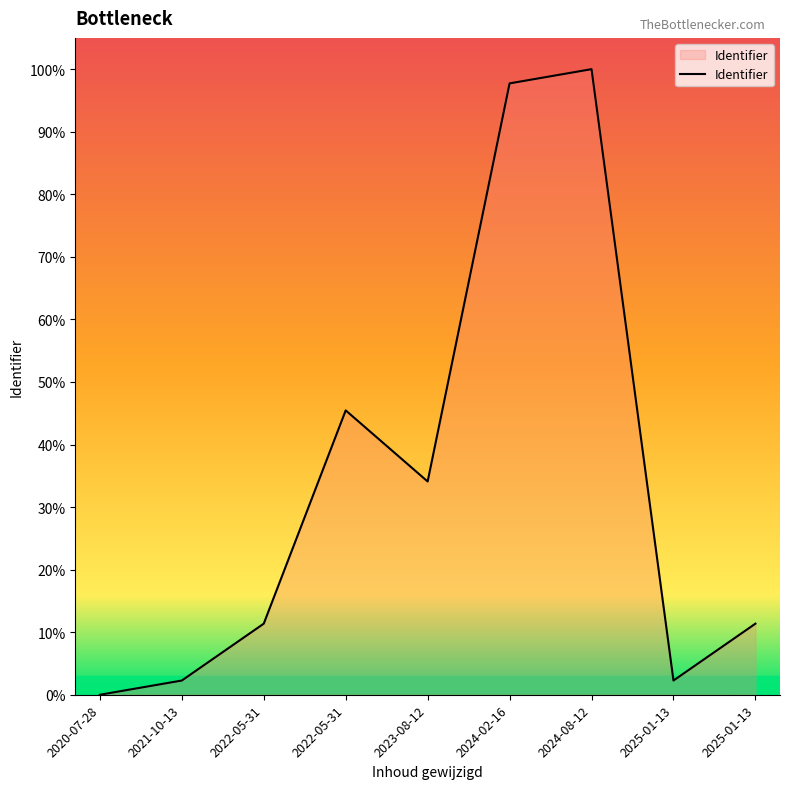

Does the chart display data point markers on the line(s)?

No